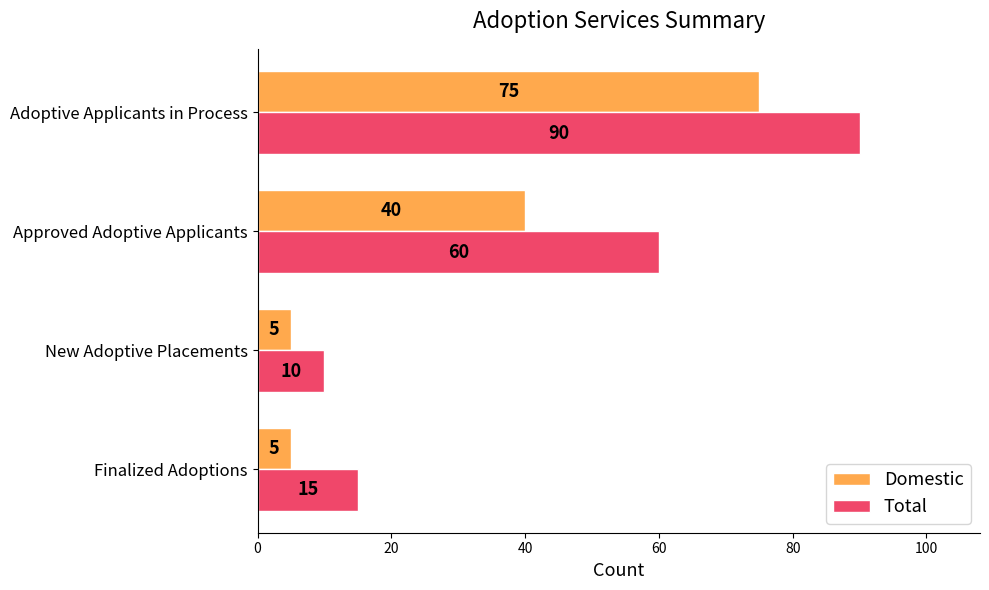

What is the sum of the Domestic values at Finalized Adoptions and New Adoptive Placements?

10